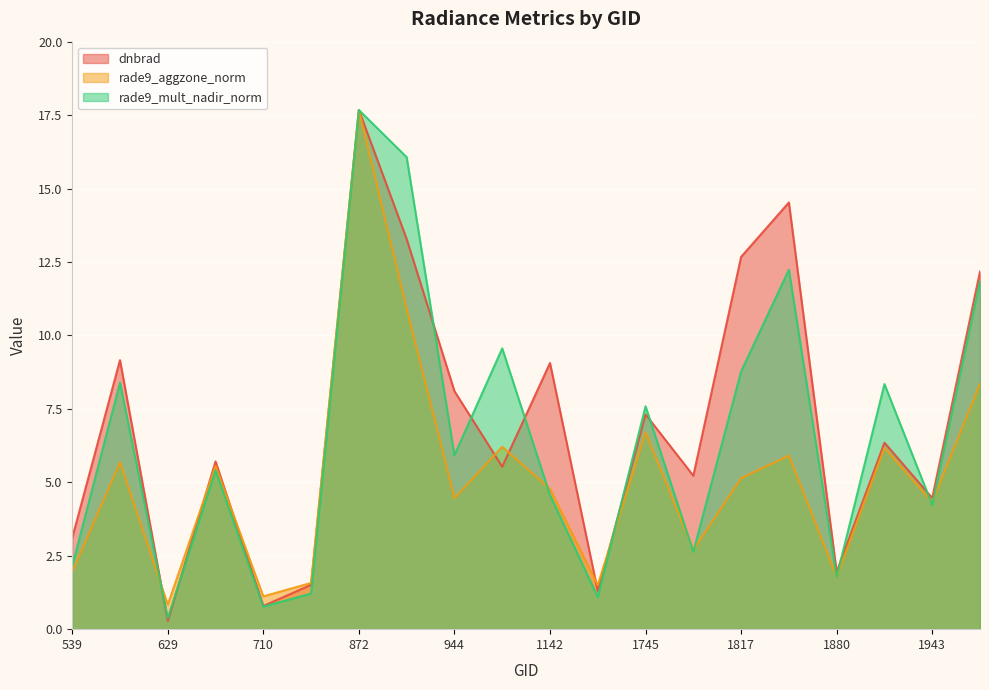

How many lines are shown in the chart?

3